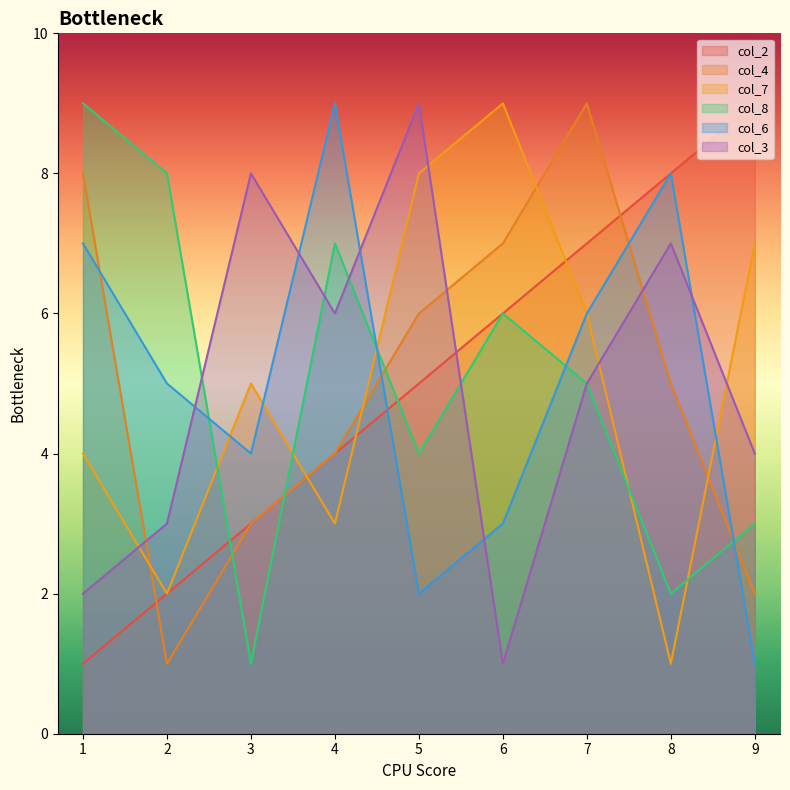

How many lines are shown in the chart?

6